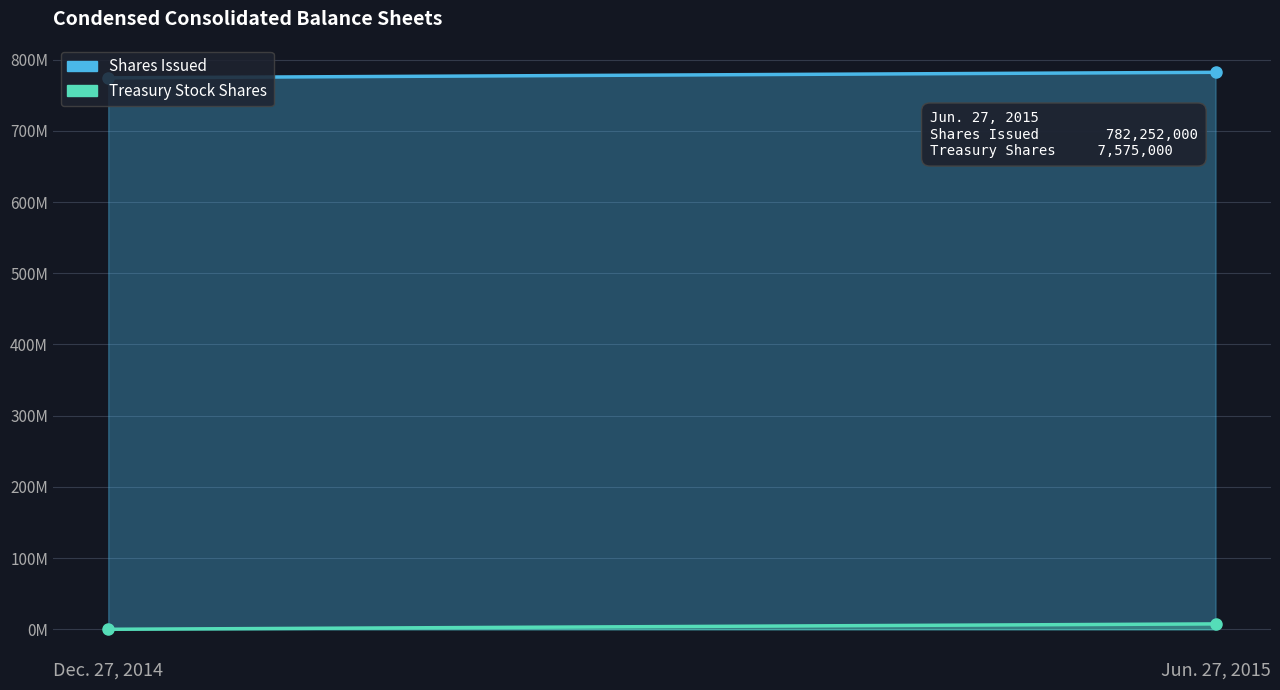

How many lines are shown in the chart?

2